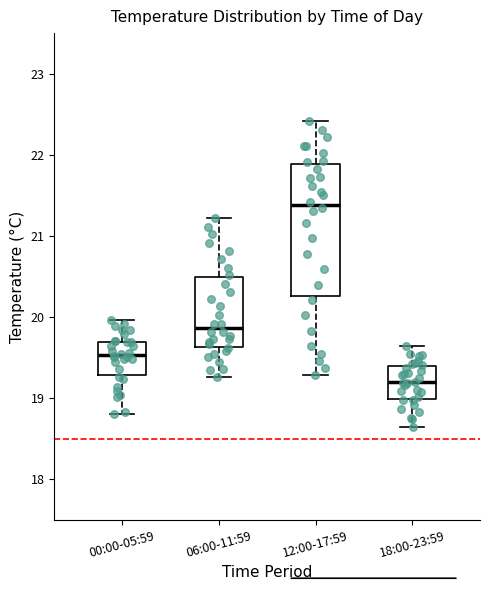

Reading left to right, transcribe this box plot: for each box, give where its median line is, the range the box spans, and where its two whiskers end, as read against the y-axis. The values are not printed on the chart, so give them approximately, as read against the axis.

00:00-05:59: median 19.5, box 19.3 to 19.7, whiskers 18.8 to 20.0
06:00-11:59: median 19.9, box 19.6 to 20.5, whiskers 19.3 to 21.2
12:00-17:59: median 21.4, box 20.3 to 21.9, whiskers 19.3 to 22.4
18:00-23:59: median 19.2, box 19.0 to 19.4, whiskers 18.7 to 19.6